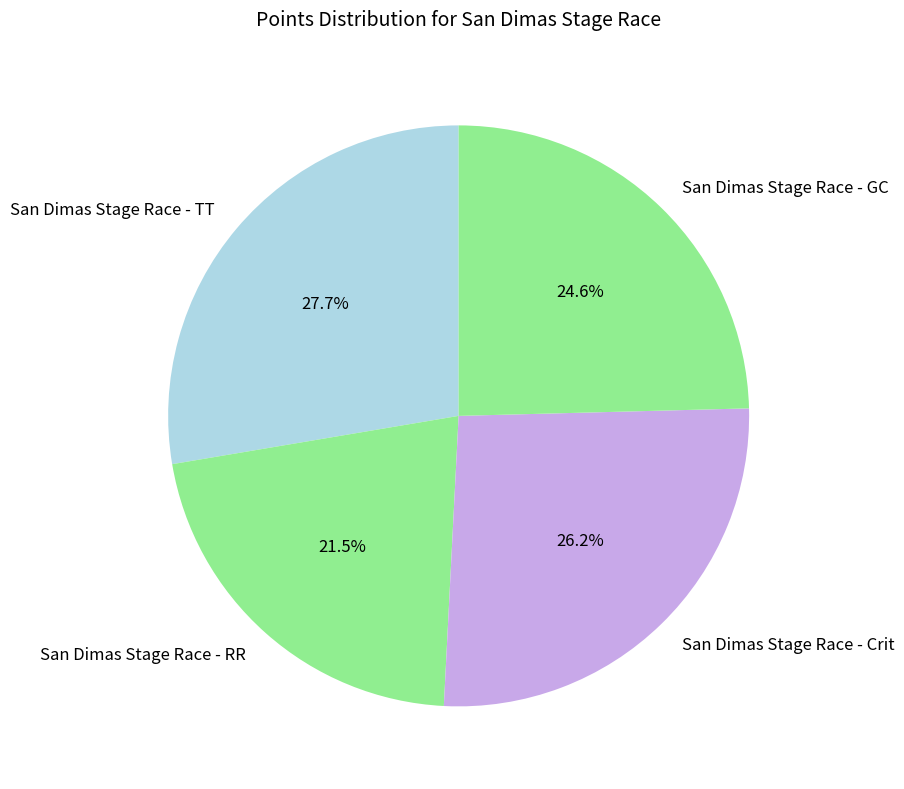

What is the ratio of the value at San Dimas Stage Race - RR to the value at San Dimas Stage Race - Crit?

0.8